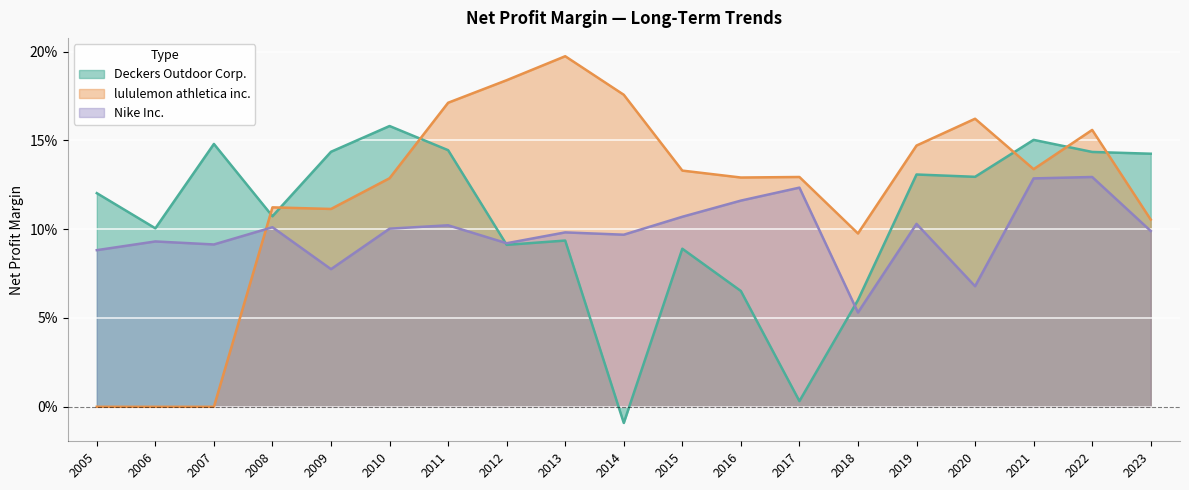

Which series has the widest spread of values?

lululemon athletica inc.